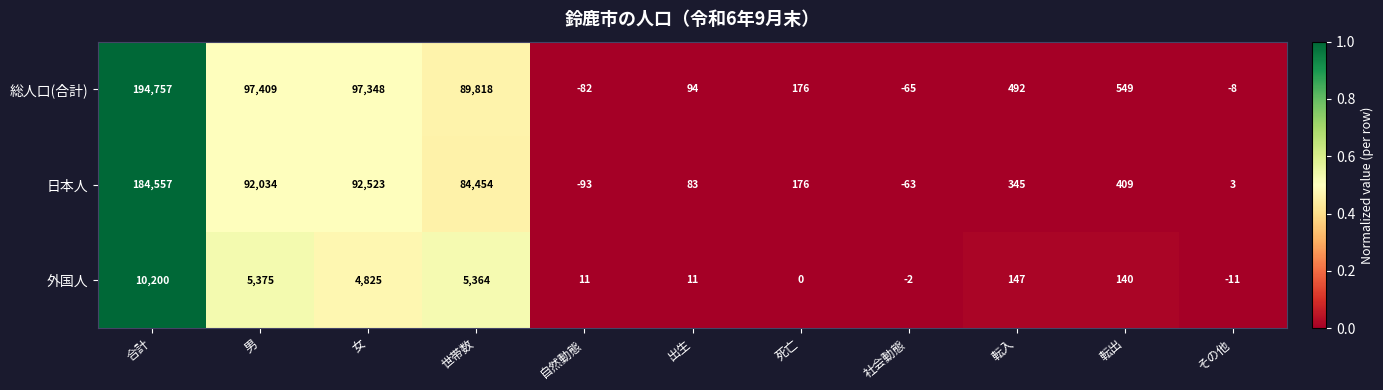

What value does the 総人口(合計) series have at その他?

-8